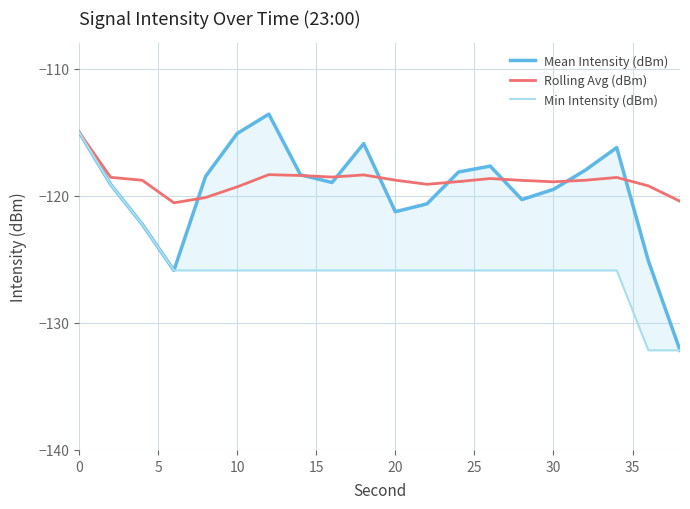

What is the maximum value for Rolling Avg (dBm)?

-115.0